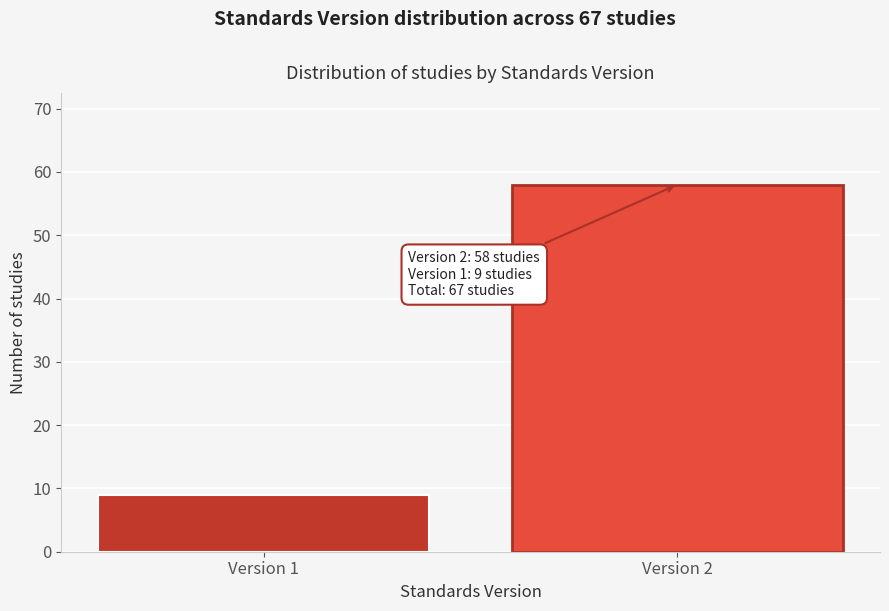

Reading left to right, what are all the values shown in this chart?

Version 1=9	Version 2=58